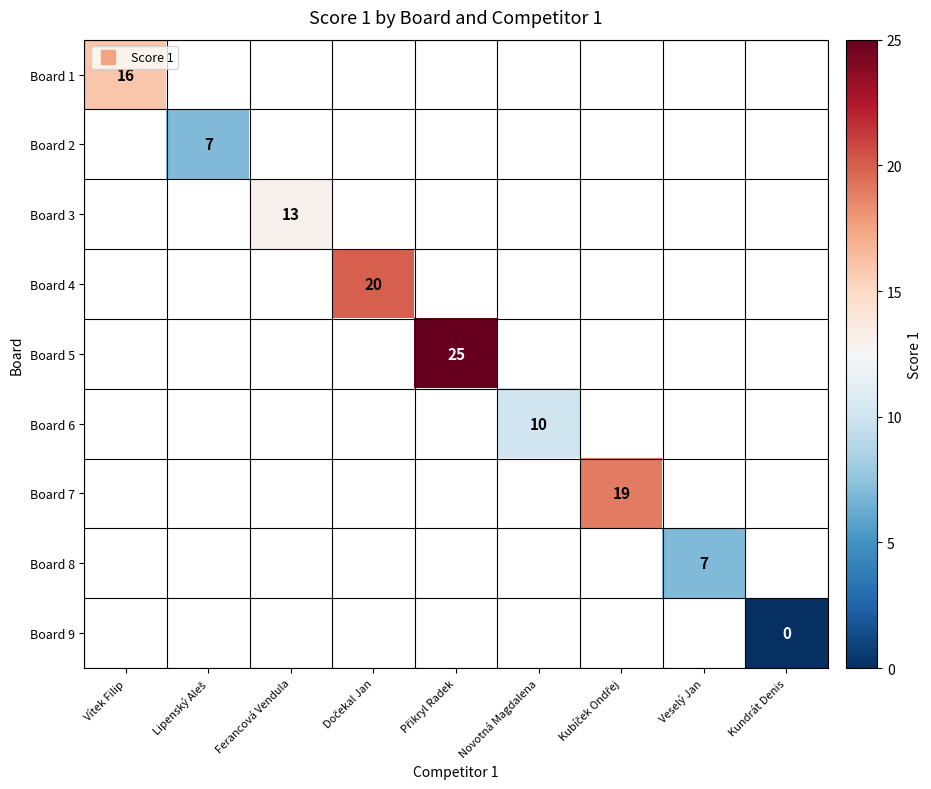

Is it true that Board 4 equals 31.3 at Dočekal Jan?

False